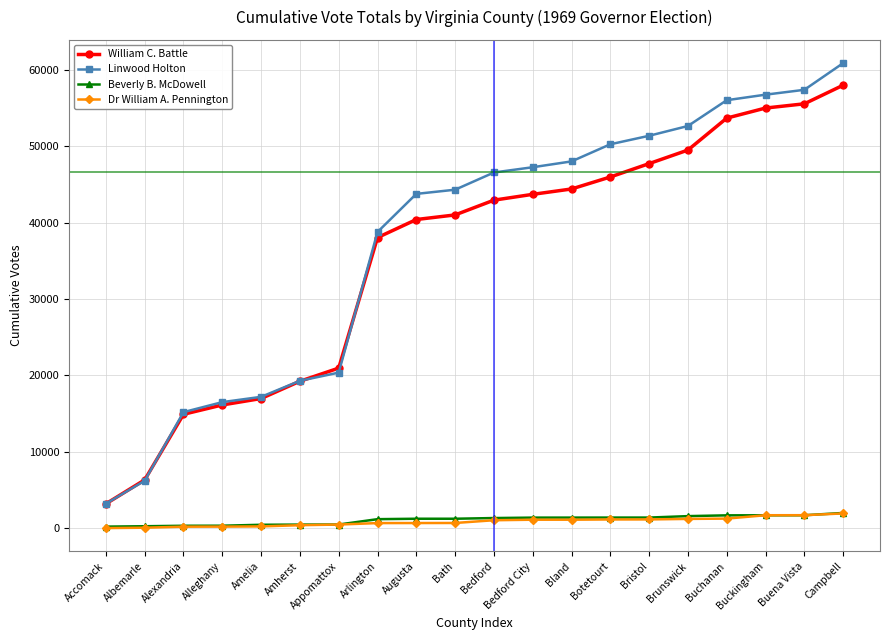

At which label is Linwood Holton closest to 32056?

Arlington